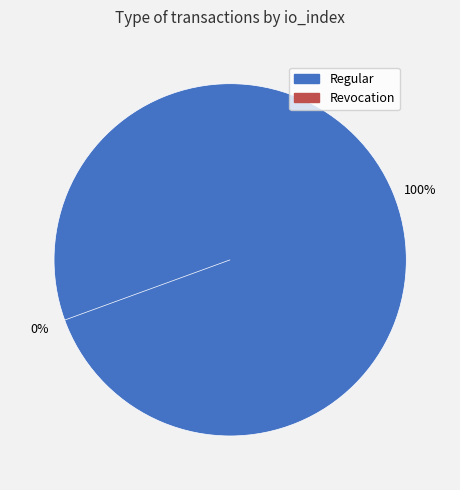

To the nearest percent, what is the average slice percentage?

50%